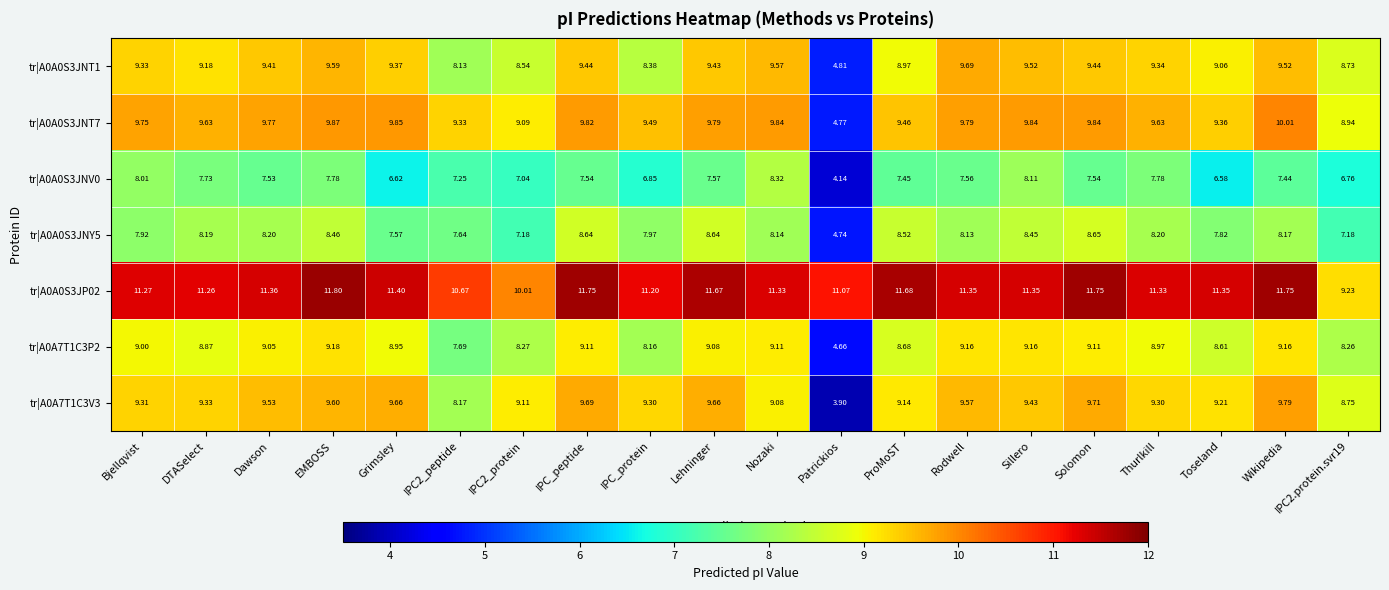

At which label does tr|A0A0S3JNV0 reach its peak?

Nozaki